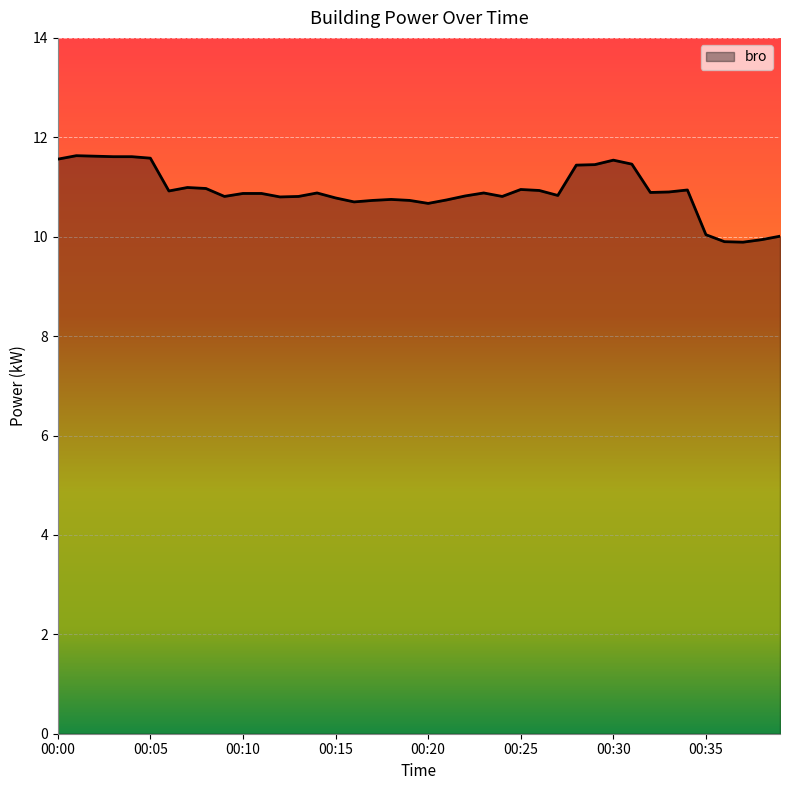

What is the difference between the maximum and minimum values?

1.7